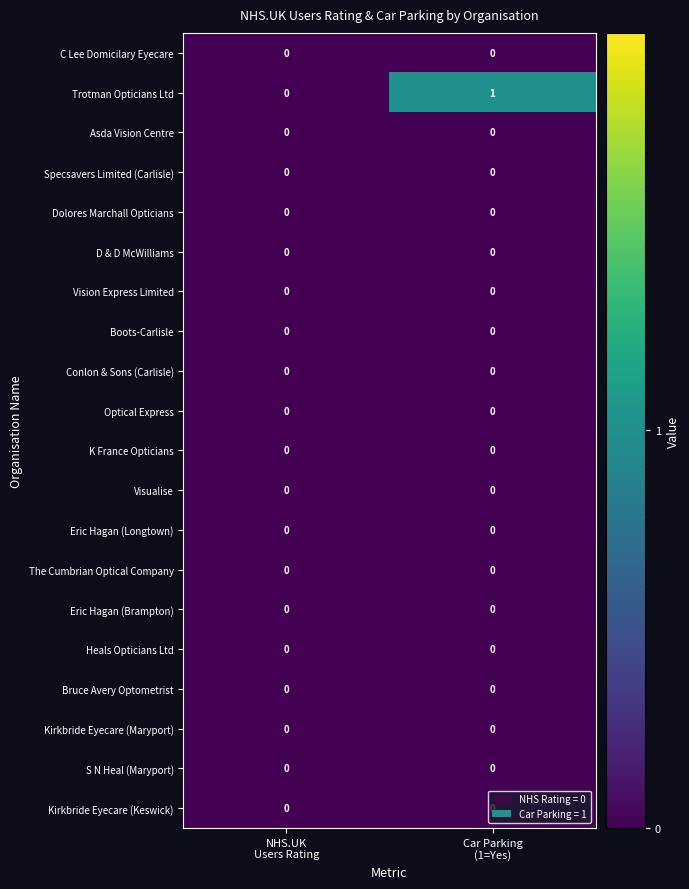

What is the total value across all series at NHS.UK
Users Rating?

0